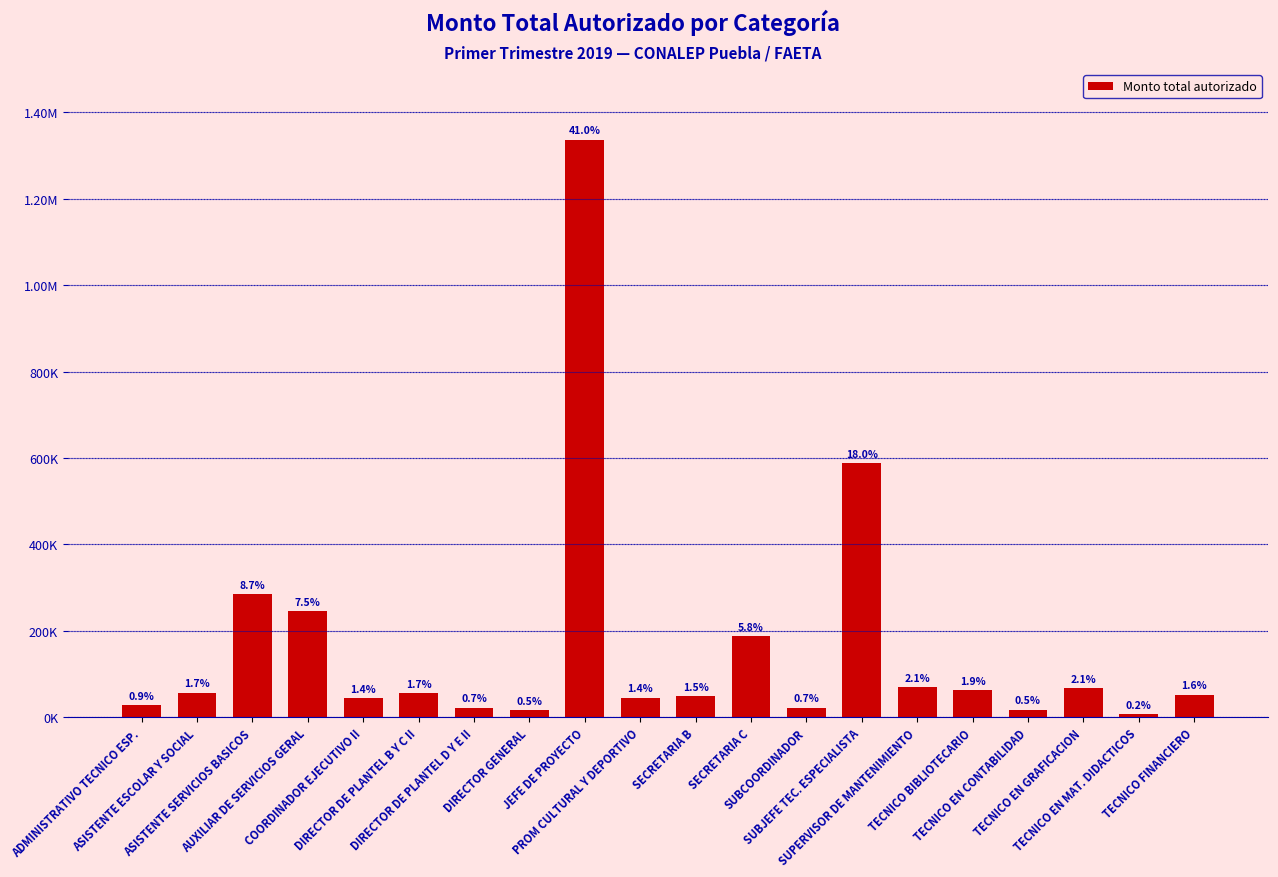

Does the chart contain any negative values?

No